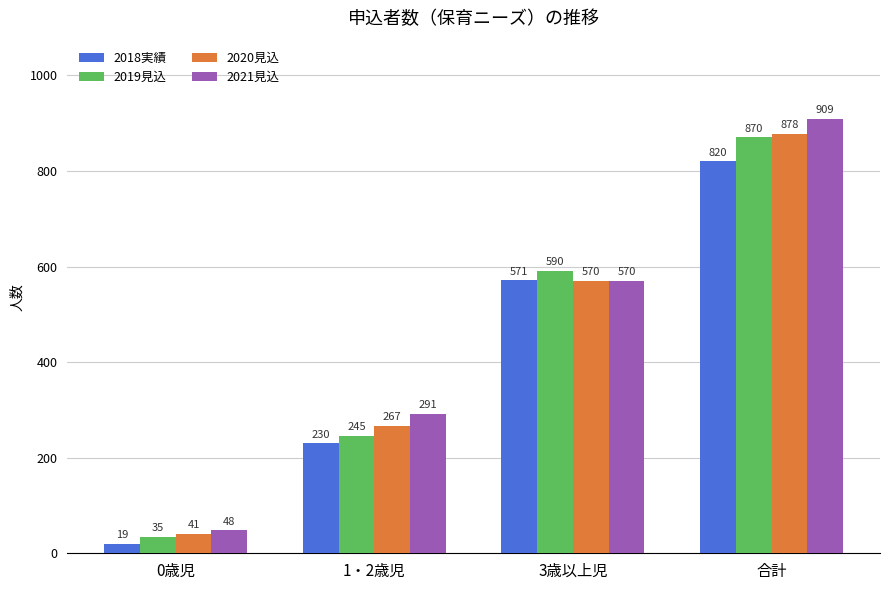

The 2018実績 series shows 88 at 1・2歳児. True or false?

False